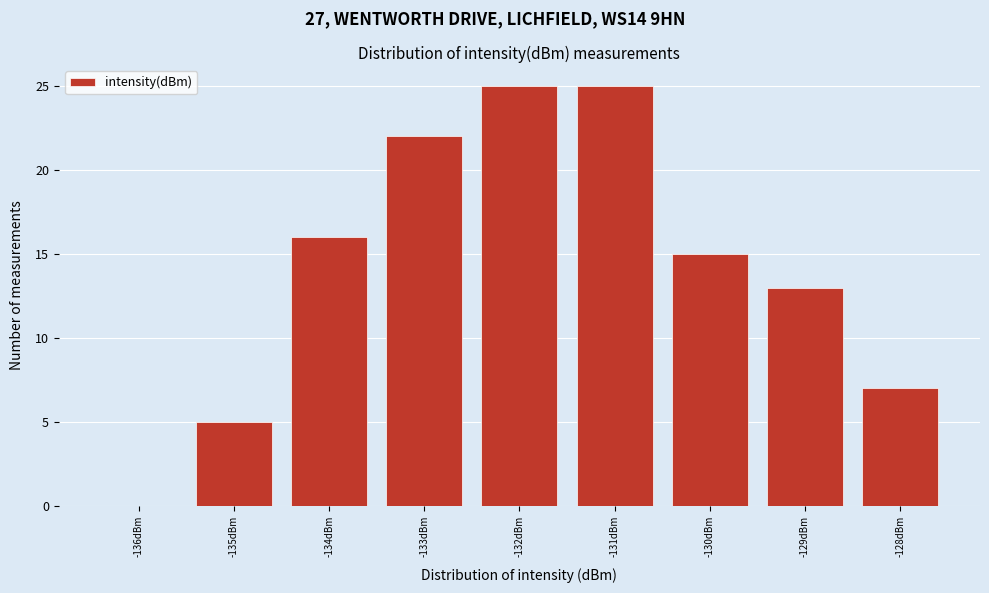

What is the height of the bar covering -132.5 to -131.5 on the x-axis? The values are not printed on the chart, so give them approximately, as read against the axis.

25